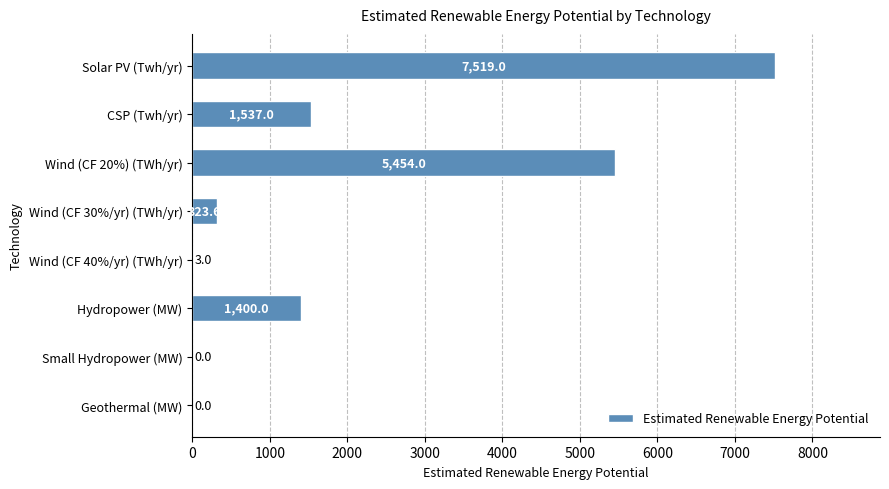

What is the sum of all values?

16236.6